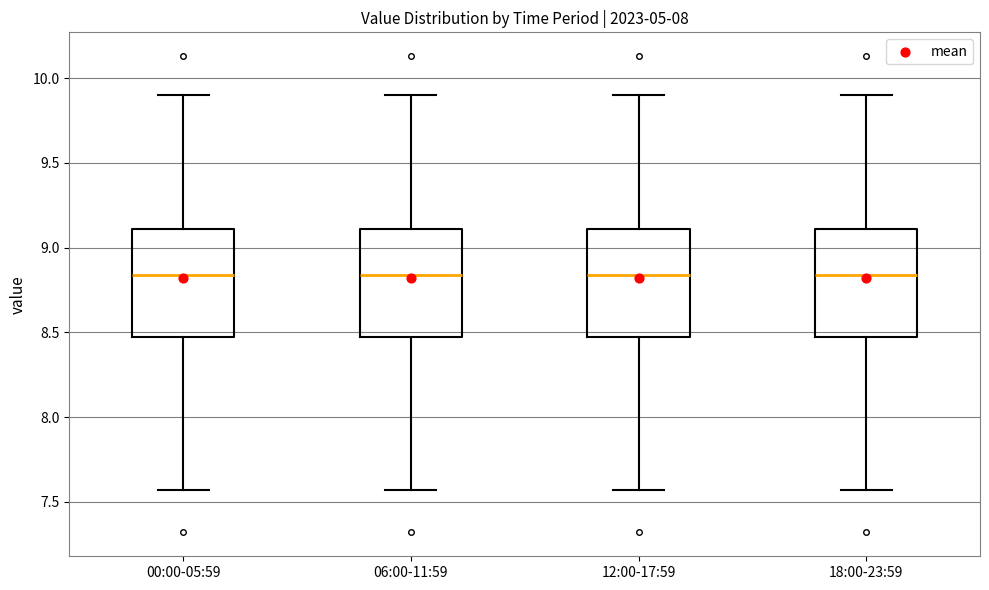

Reading left to right, transcribe this box plot: for each box, give where its median line is, the range the box spans, and where its two whiskers end, as read against the y-axis. The values are not printed on the chart, so give them approximately, as read against the axis.

00:00-05:59: median 8.85, box 8.45 to 9.10, whiskers 7.55 to 9.90
06:00-11:59: median 8.85, box 8.45 to 9.10, whiskers 7.55 to 9.90
12:00-17:59: median 8.85, box 8.45 to 9.10, whiskers 7.55 to 9.90
18:00-23:59: median 8.85, box 8.45 to 9.10, whiskers 7.55 to 9.90